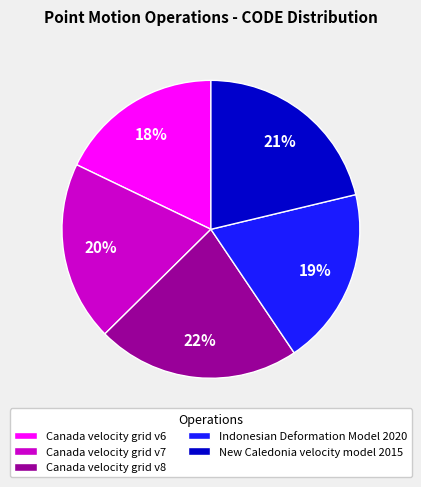

Is there a majority slice in this chart?

No